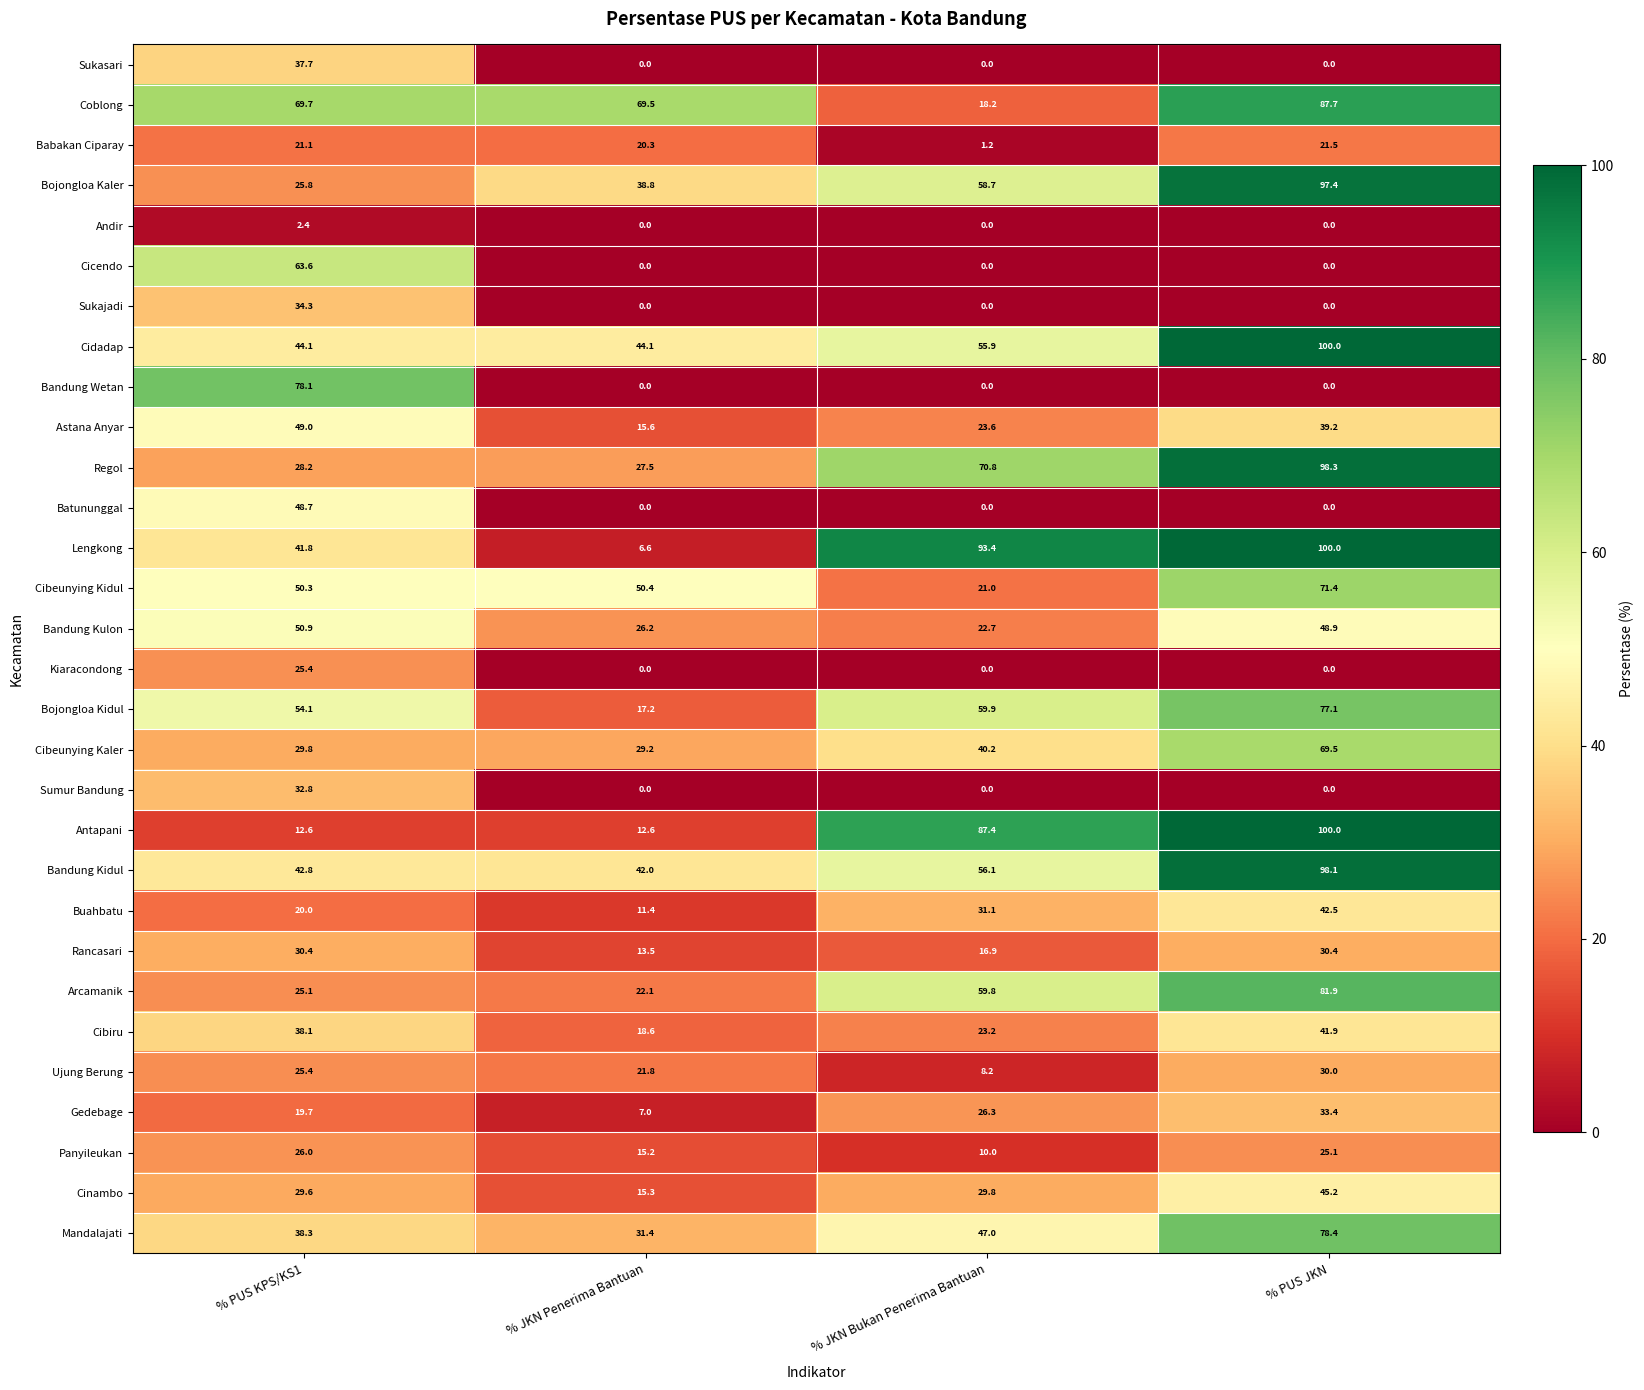

How many values in the Andir series exceed 0?

1